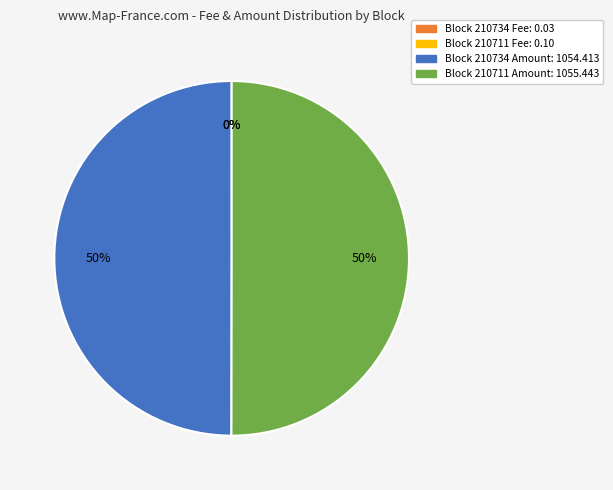

What percentage is the Block 210734 Amount: 1054.413 slice, to the nearest percent?

50%